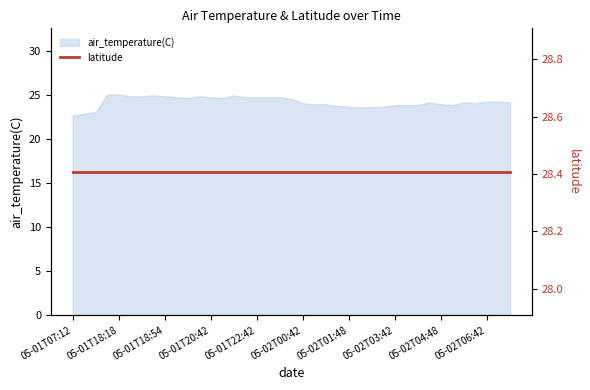

What position from the right is 2020-05-02T02:54?

12